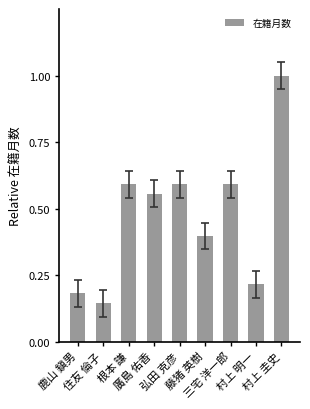

What is the sum of all values?

4.3